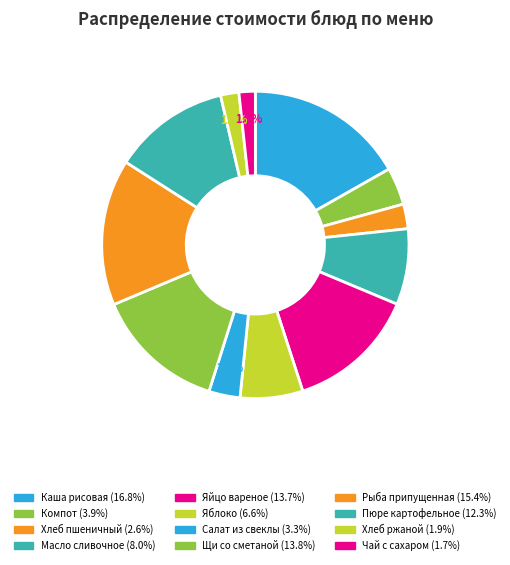

To the nearest percent, what is the difference between the largest and smallest slice percentages?

15%